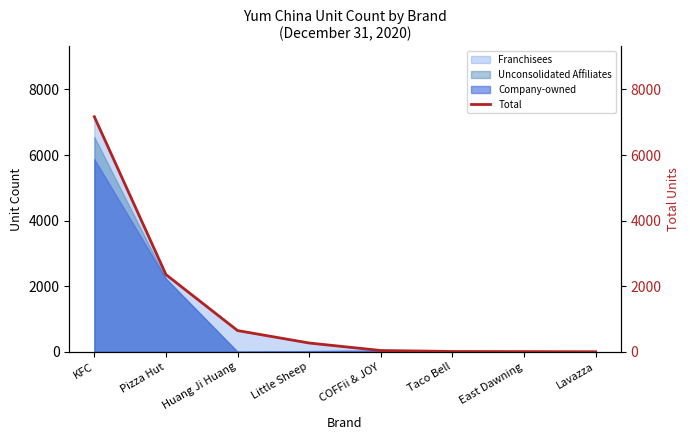

What is the sum of all values?

10506